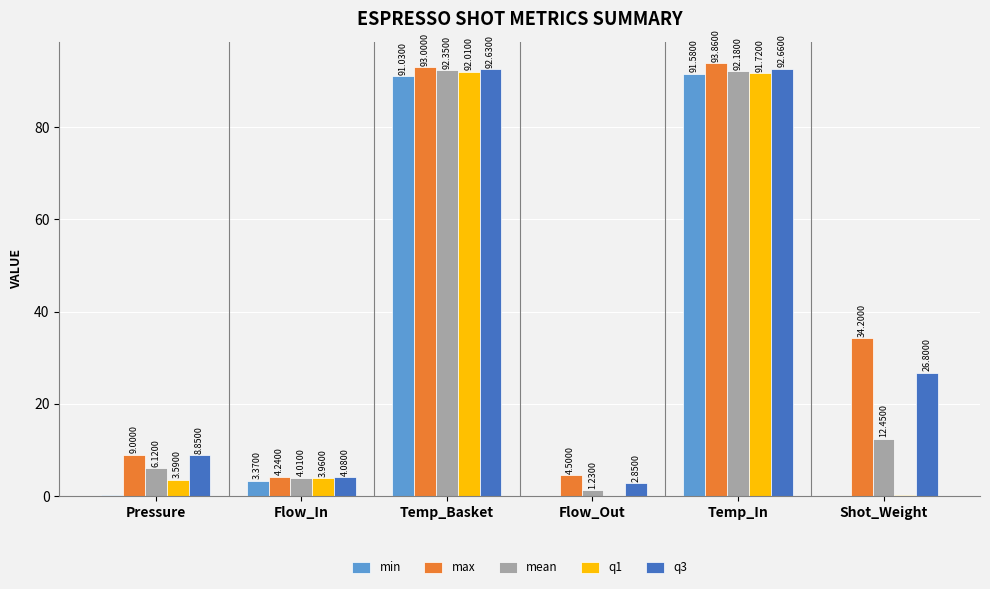

At which label does q3 first exceed 26?

Temp_Basket